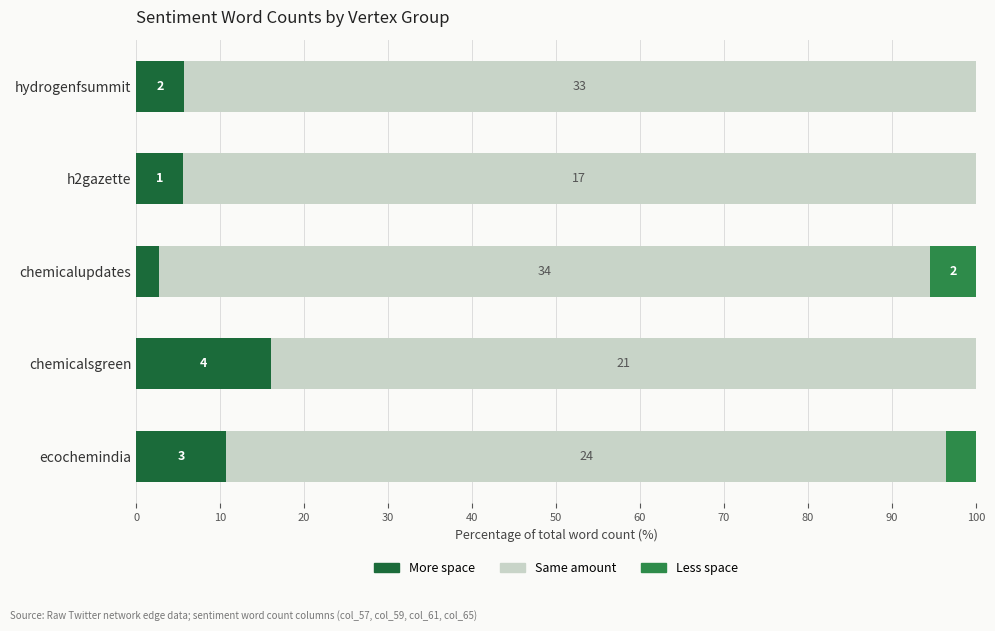

What are all the series names shown in the legend?

More space, Same amount, Less space